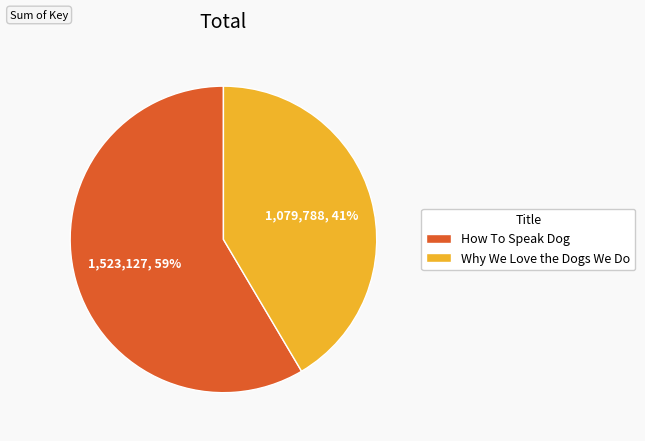

Is it true that How To Speak Dog is 59% of the pie?

True